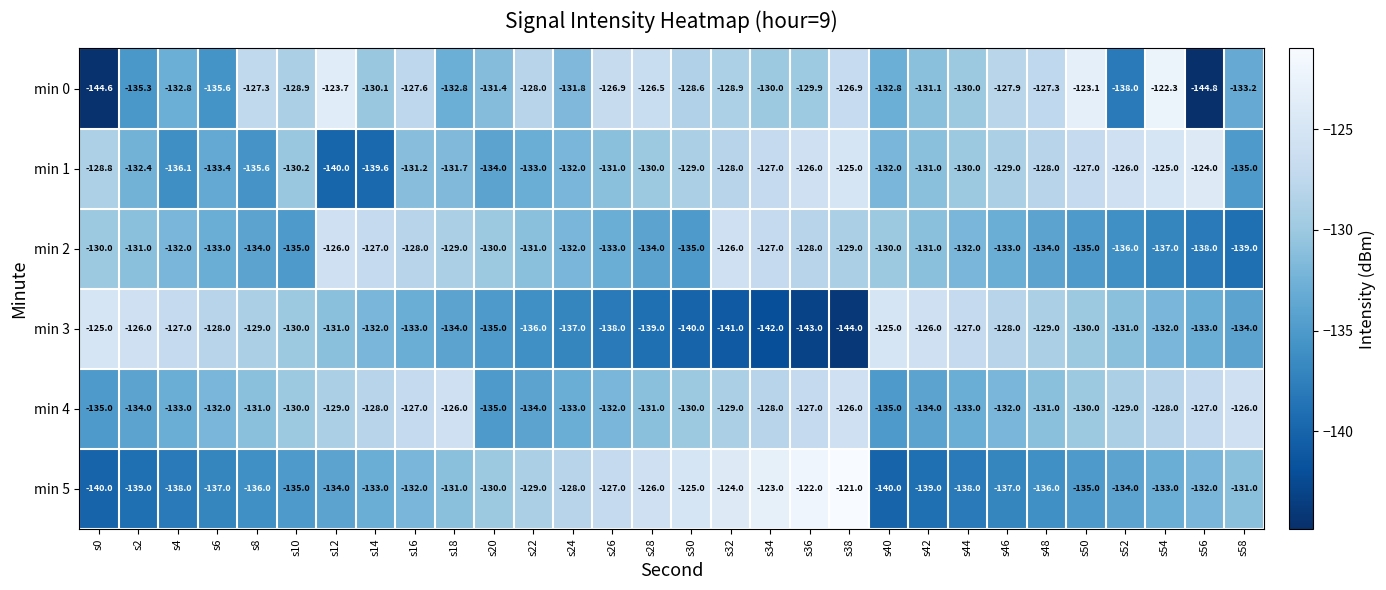

What is the total value across all series at s32?

-776.9